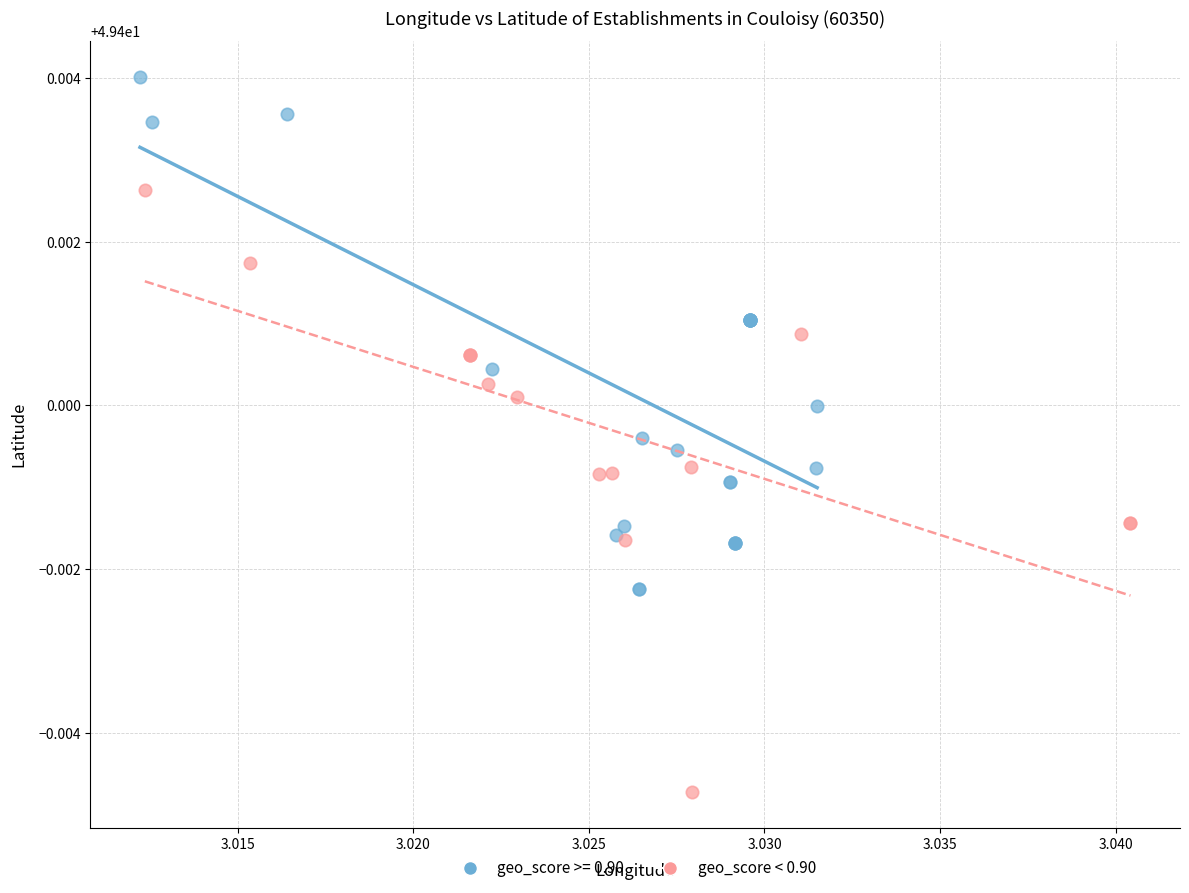

Which series contains the highest Y value?

geo_score >= 0.90